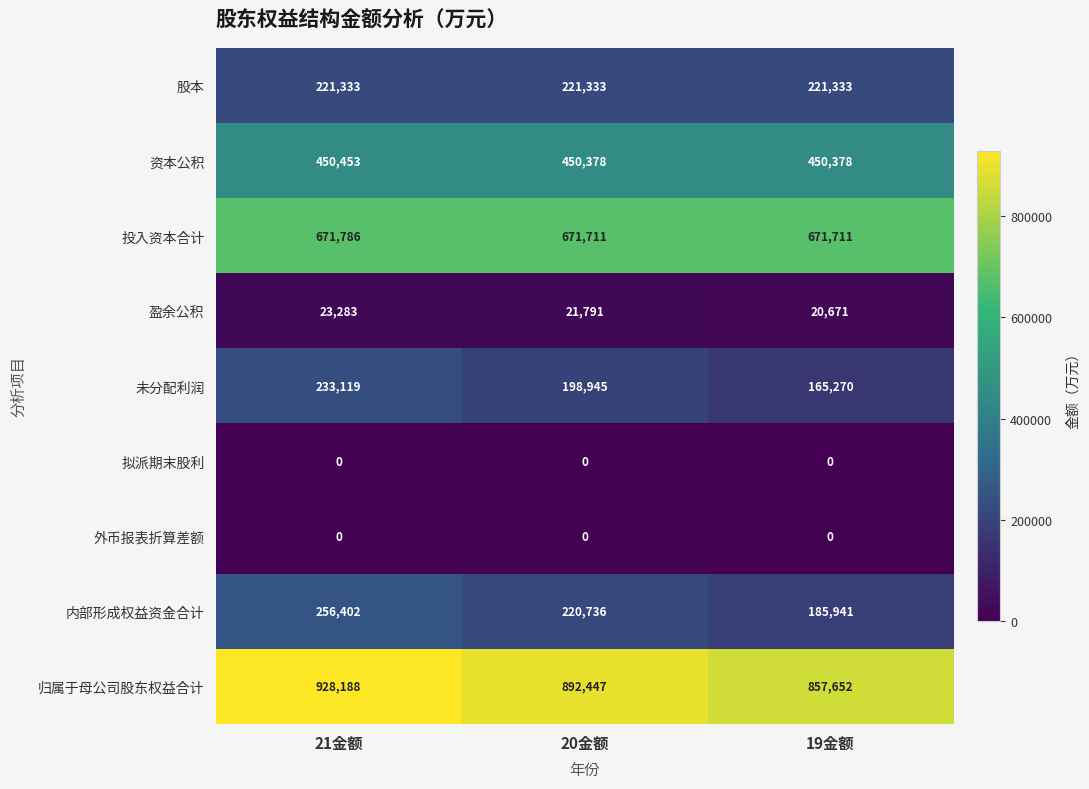

Rank the categories by 盈余公积 value from highest to lowest.

21金额, 20金额, 19金额